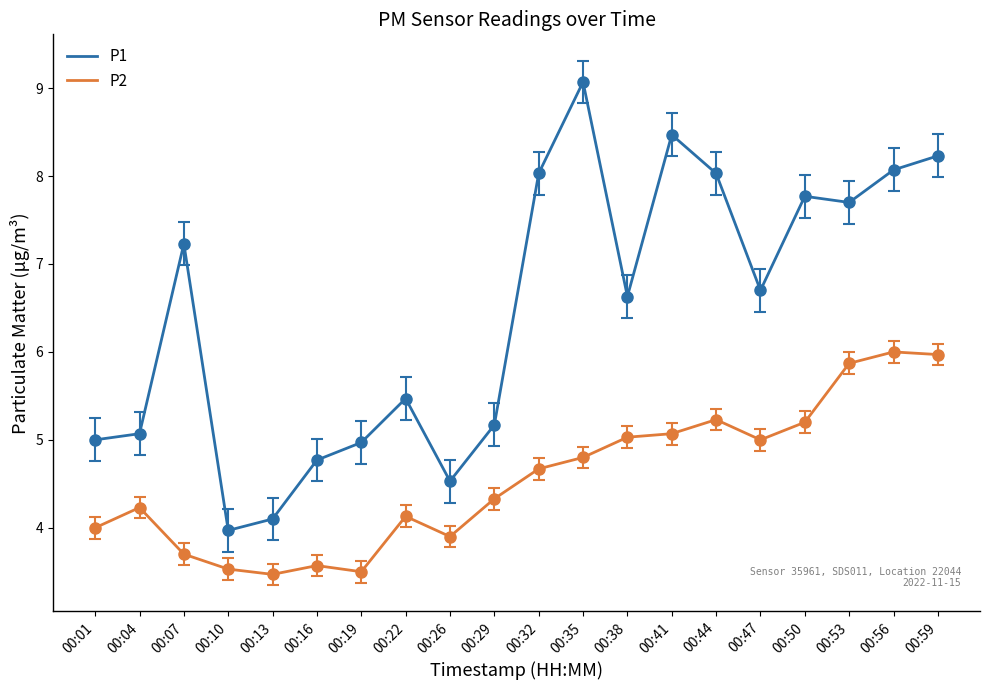

At which label is P2 closest to 4?

00:01